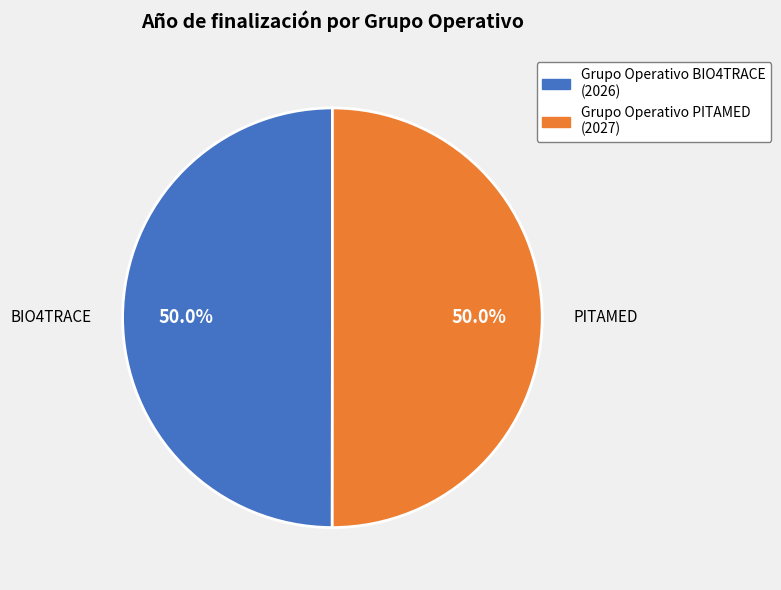

How many segments does this pie chart have?

2